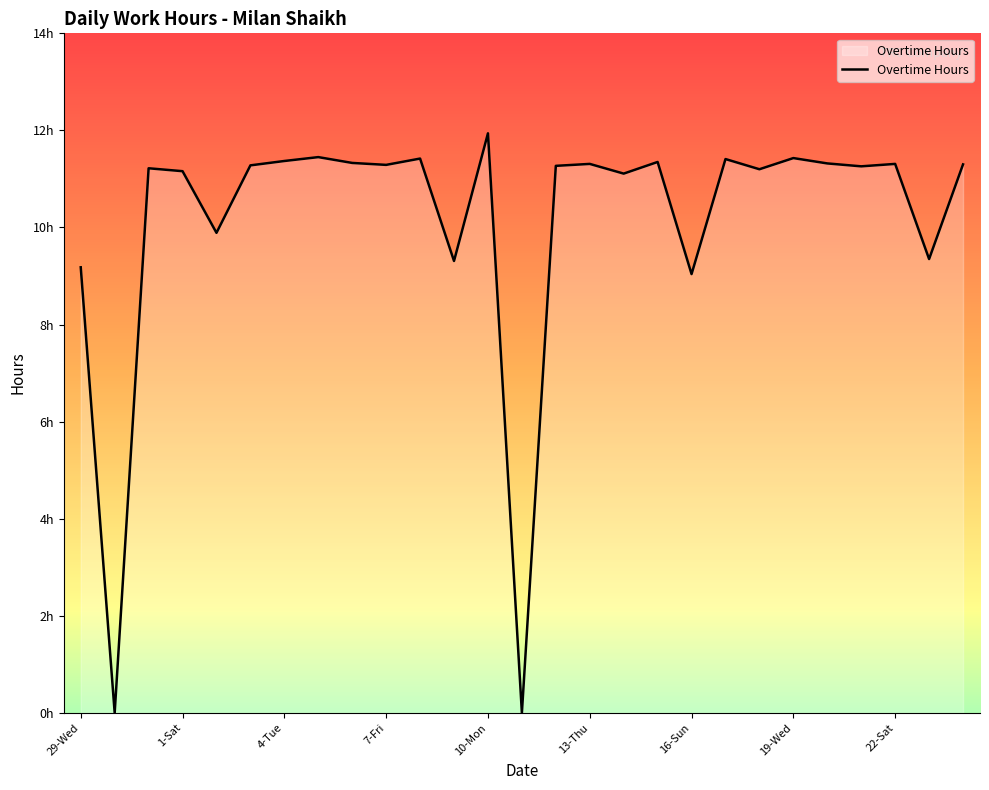

Is this an area chart (filled region under the line)?

Yes